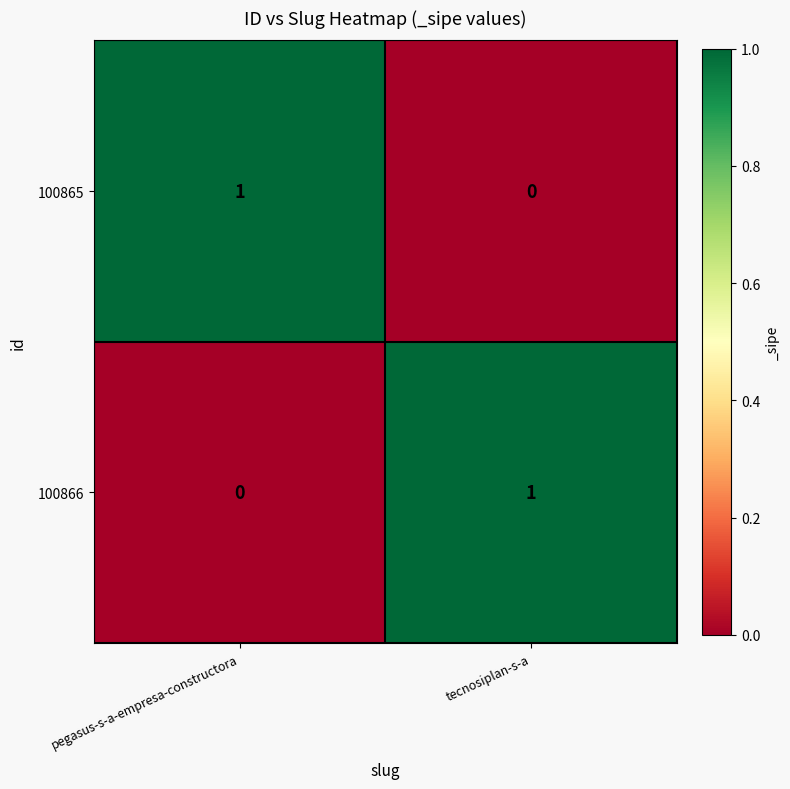

What is the difference between the highest and lowest values at tecnosiplan-s-a?

1